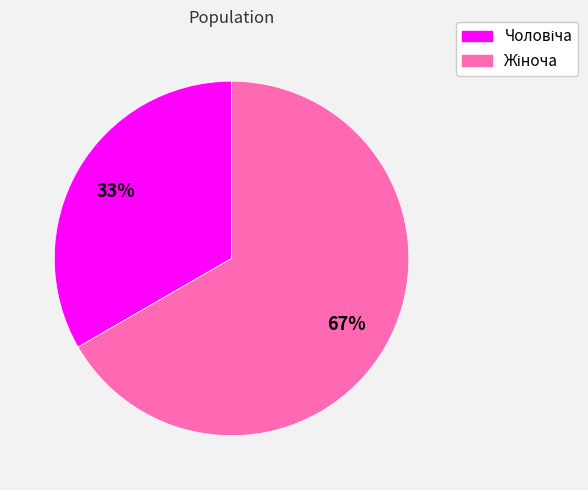

How many slices are in this pie chart?

2